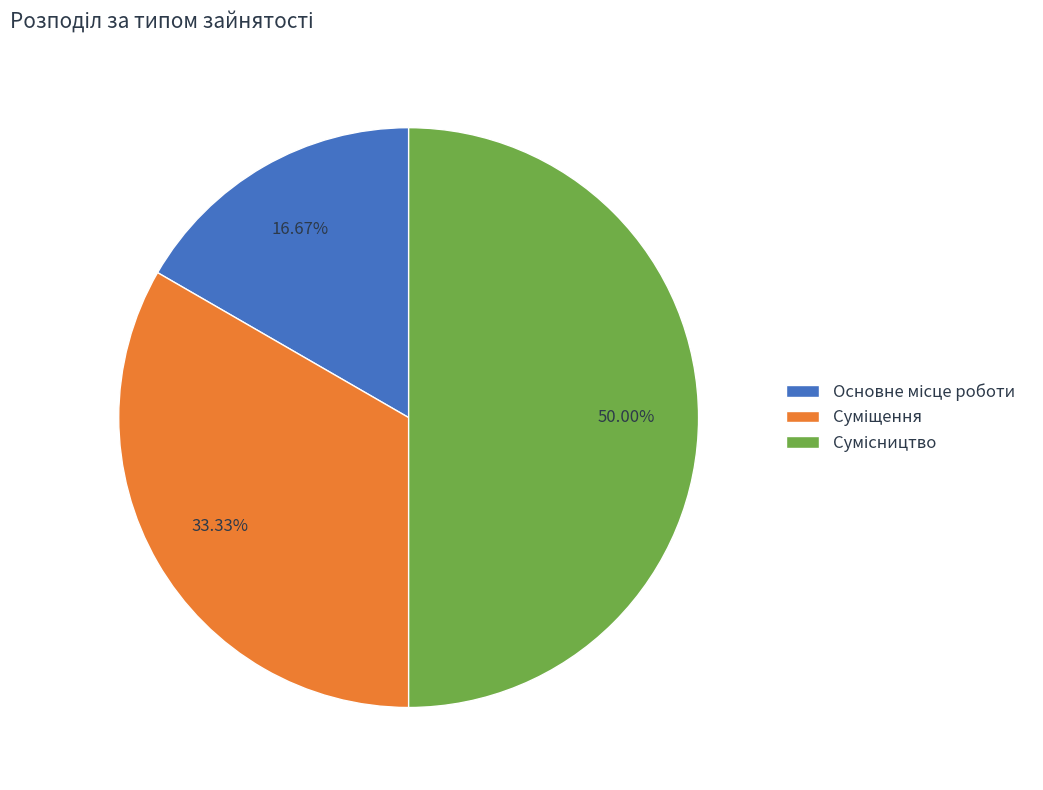

Which has a higher value, Основне місце роботи or Сумісництво?

Сумісництво